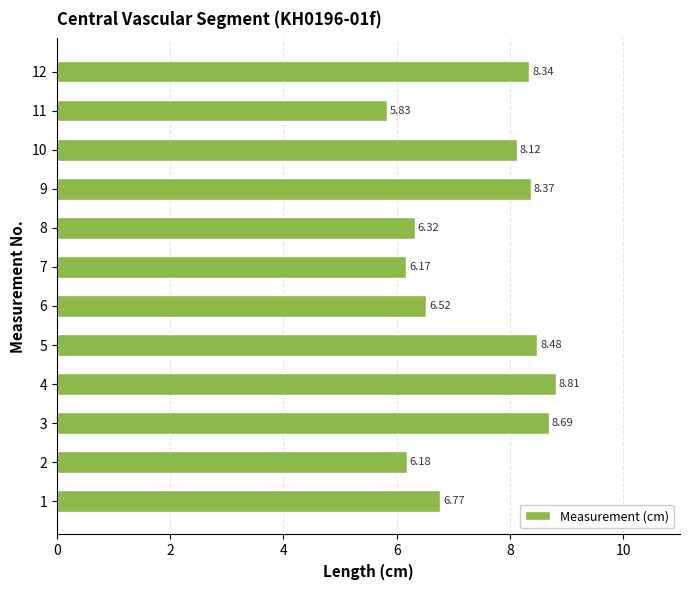

What is the sum of all values?

88.6